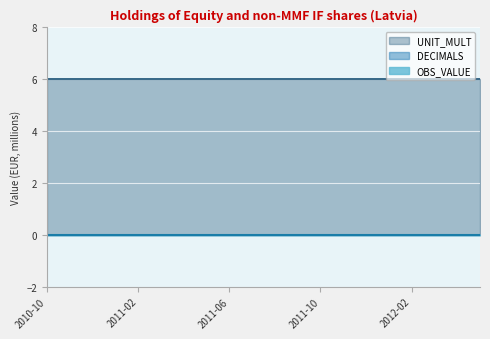

Which series has the widest spread of values?

OBS_VALUE